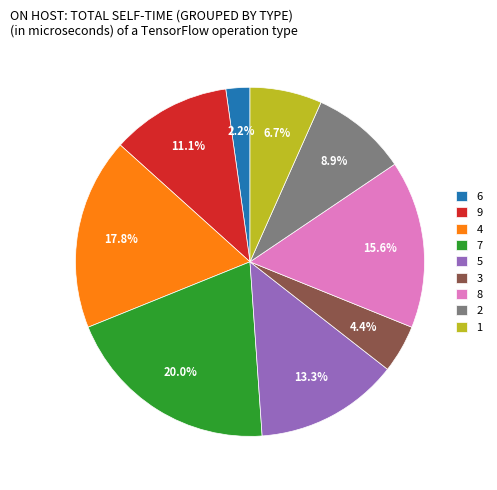

Is the sum of 9 and 3 greater than half?

No